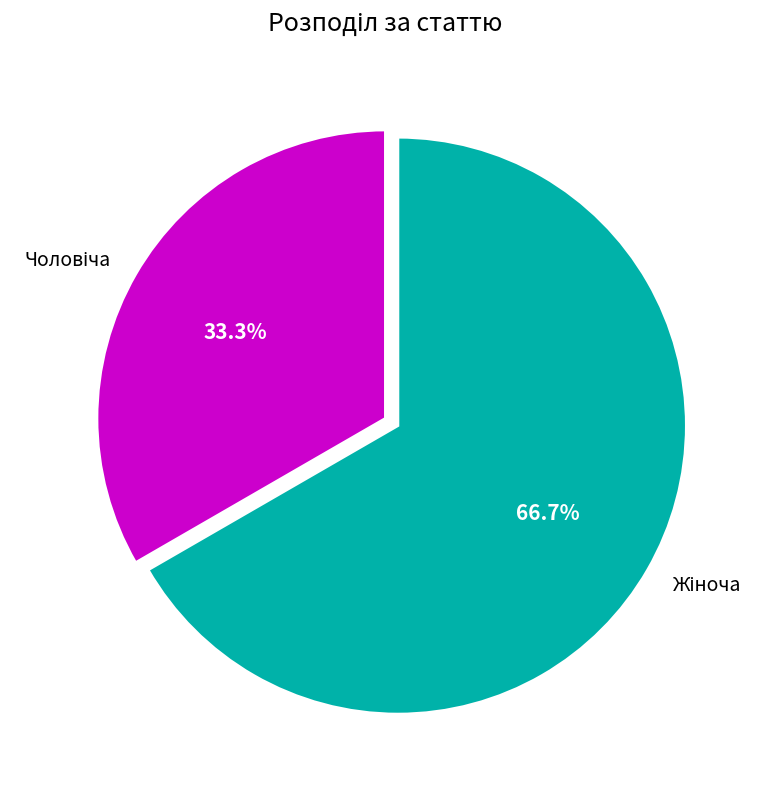

To the nearest percent, what portion does Чоловіча represent?

33%